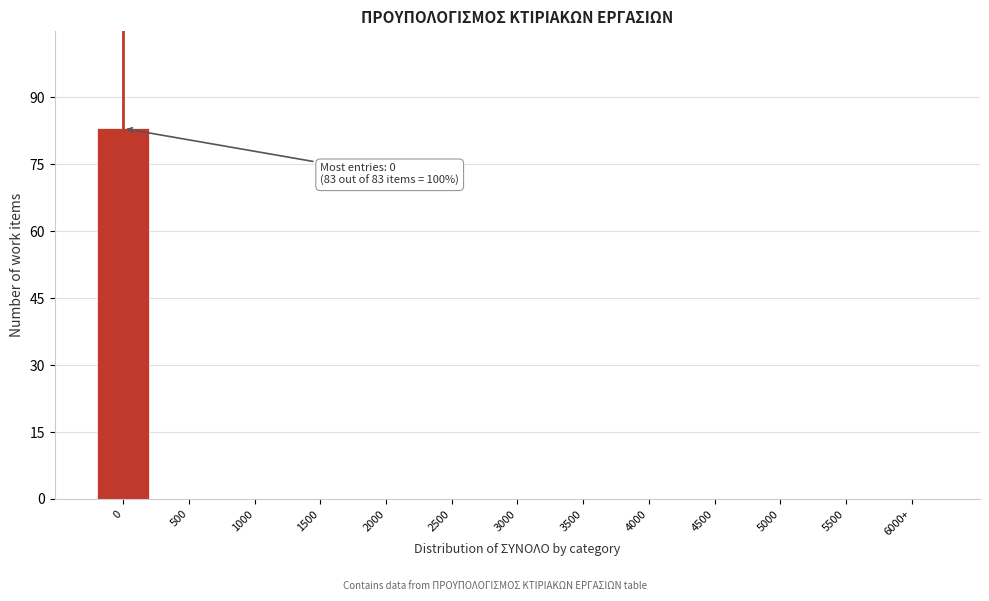

Reading left to right, what are all the values shown in this chart?

0=83	500=0	1000=0	1500=0	2000=0	2500=0	3000=0	3500=0	4000=0	4500=0	5000=0	5500=0	6000+=0